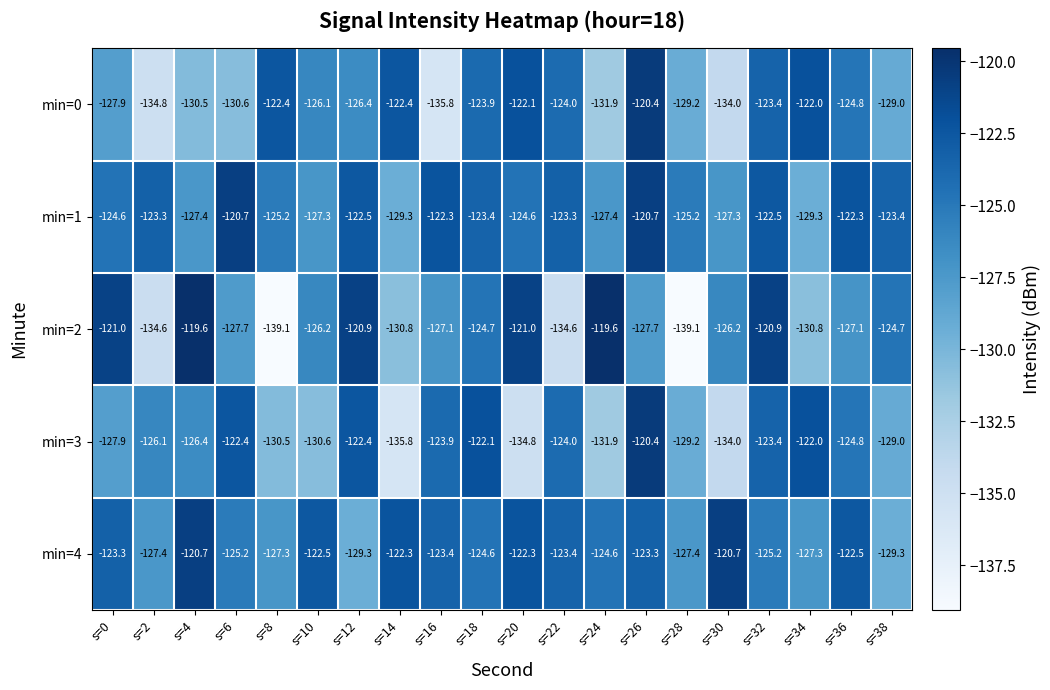

Which series has the widest spread of values?

min=2